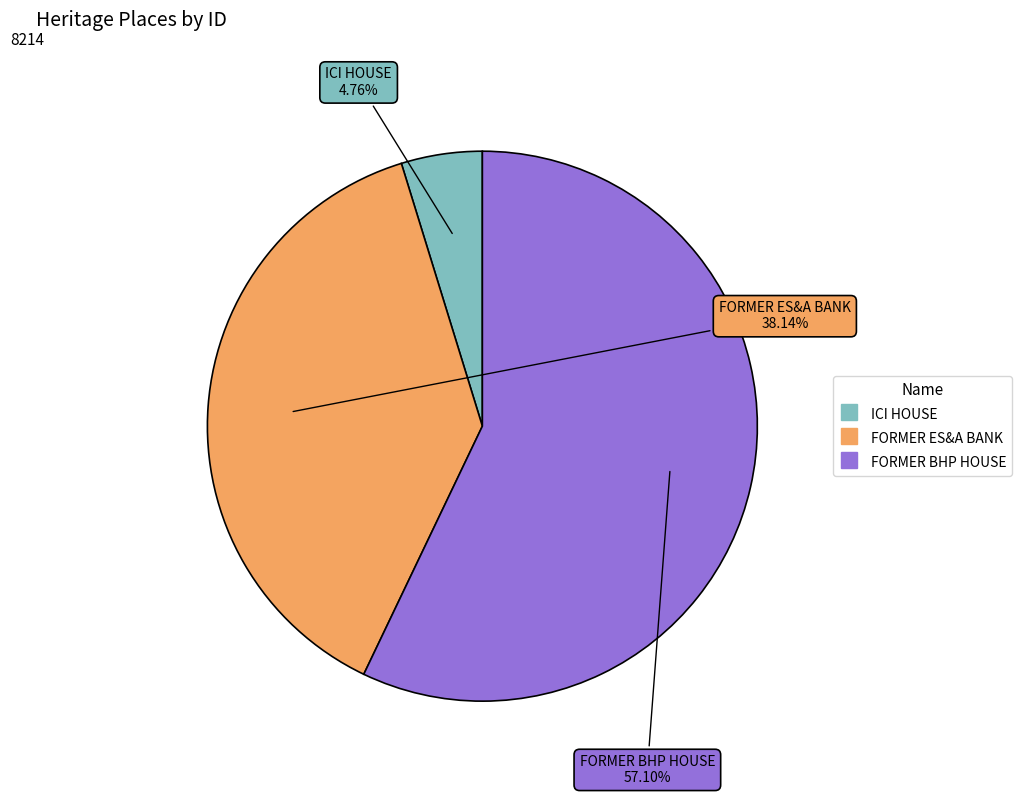

Which category has the smallest portion of the pie?

ICI HOUSE